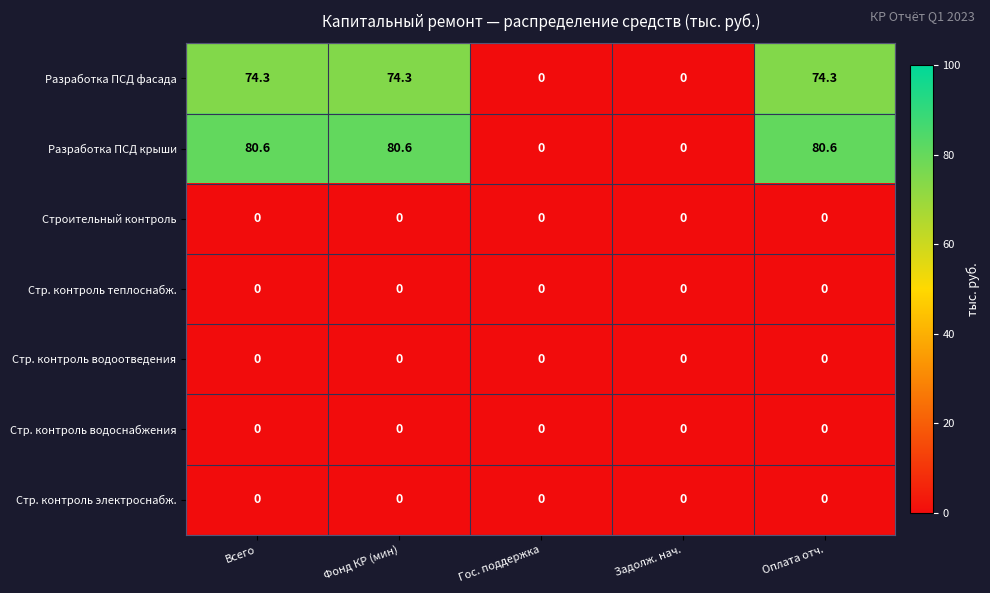

Which series has the largest range (max minus min)?

Разработка ПСД крыши